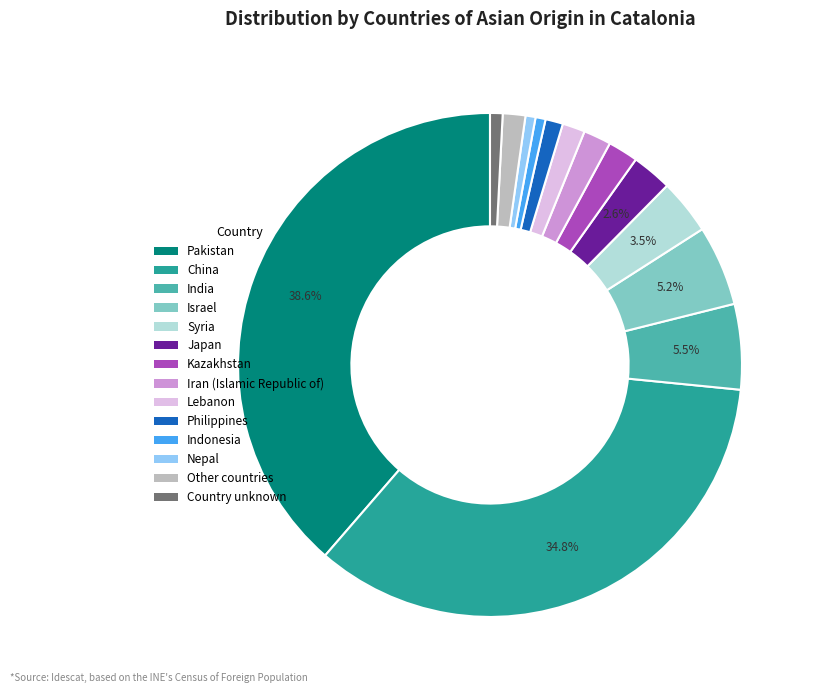

Is the sum of Pakistan and China greater than half?

Yes